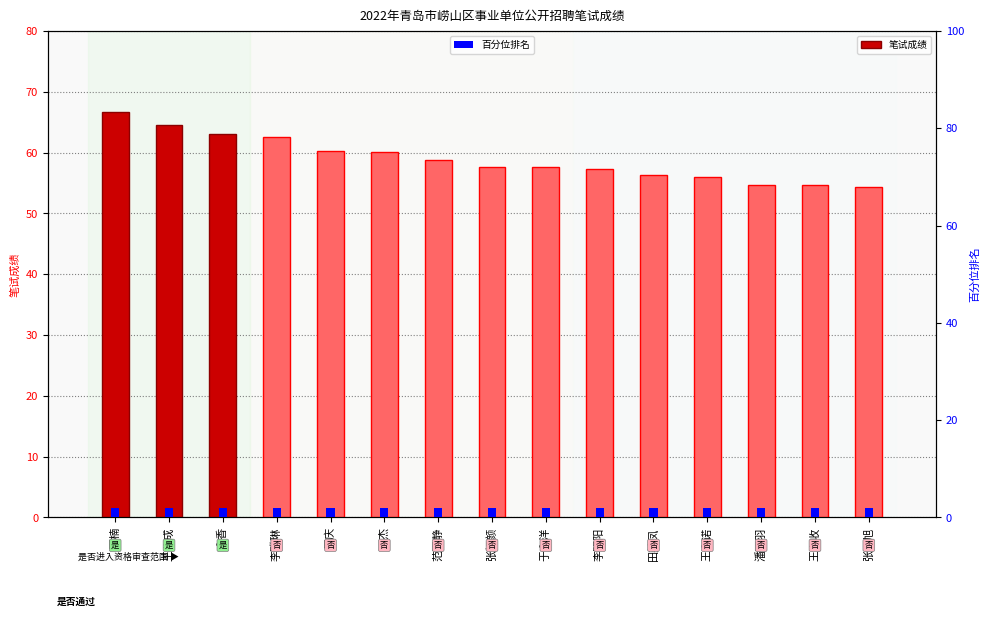

Count the number of categories in the chart.

15